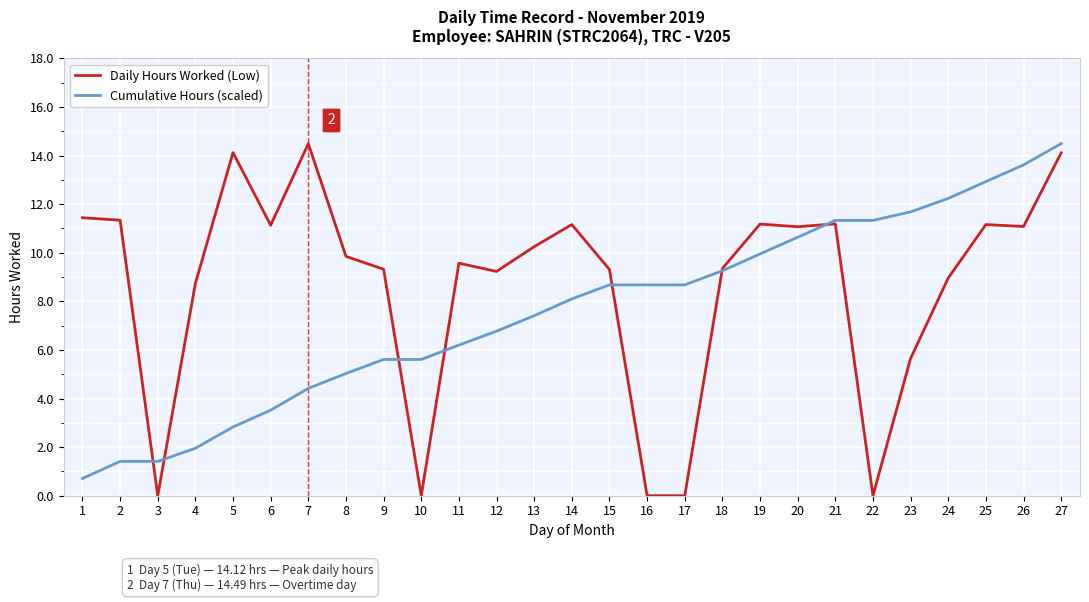

Which series has the largest range (max minus min)?

Daily Hours Worked (Low)